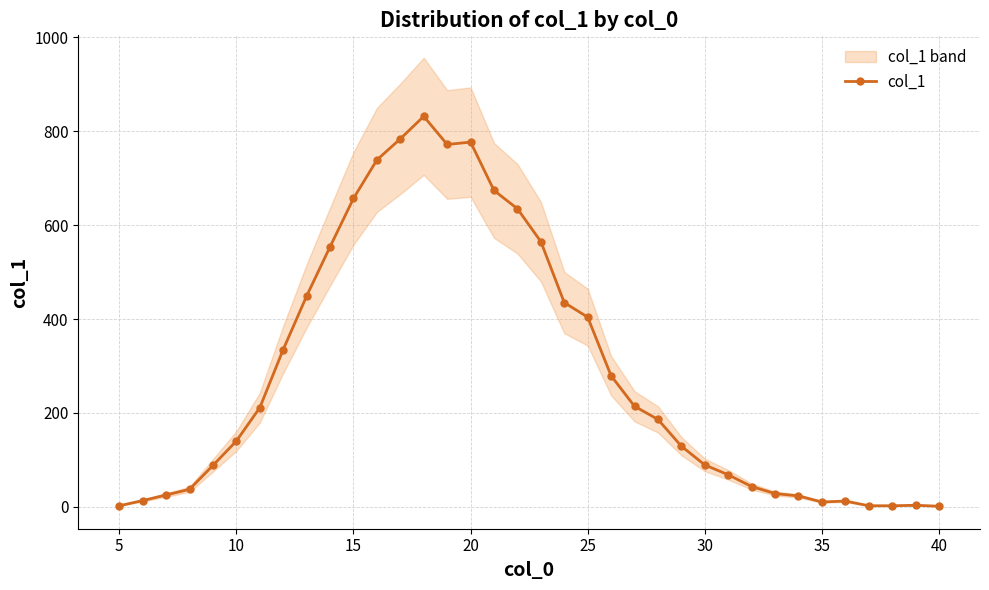

The col_1 series shows 89 at 30. True or false?

True